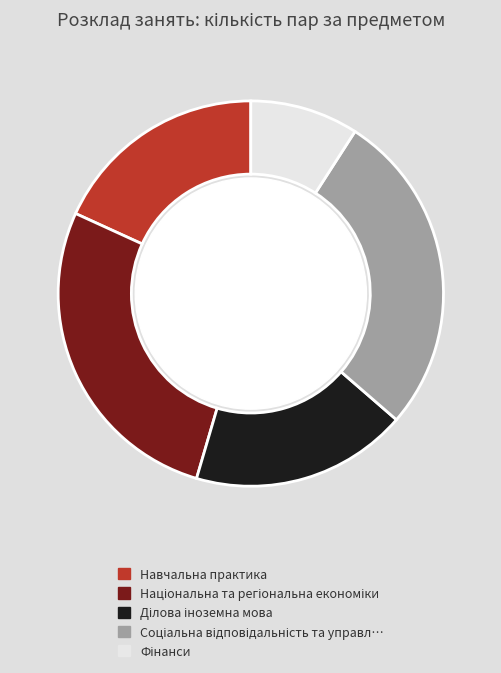

Does any single category account for the majority?

No